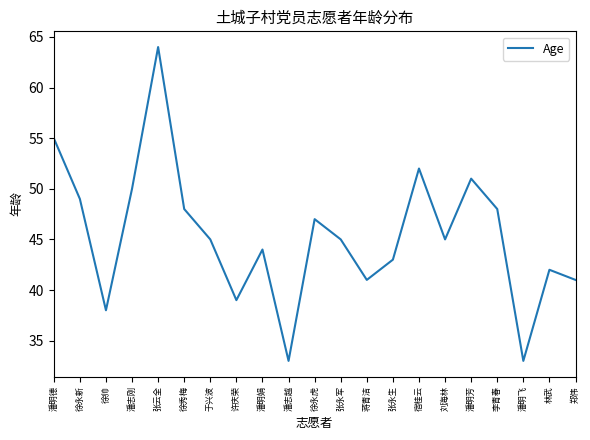

What value does the data have at 张永生?

43